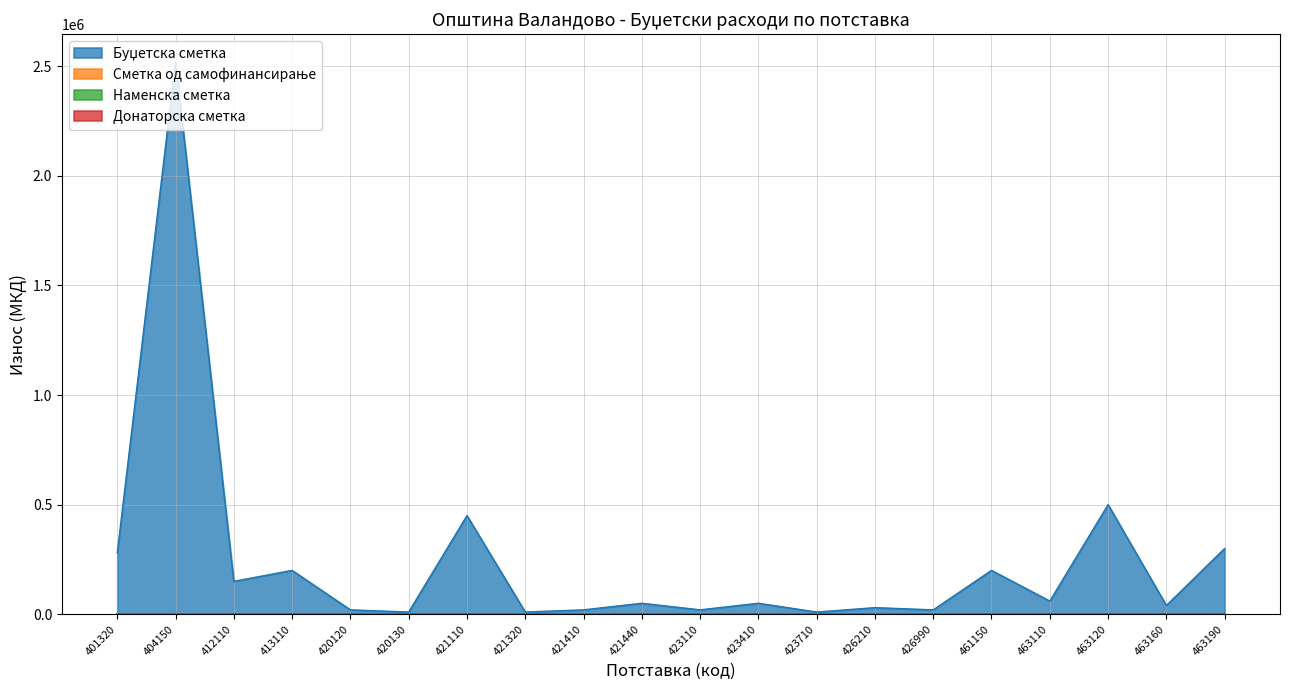

Reading left to right, transcribe all the data shown in this chart.

Буџетска сметка: 280000	2520000	150000	200000	20000	10000	450000	10000	20000	50000	20000	50000	10000	30000	20000	200000	60000	500000	40000	300000
Сметка од самофинансирање: 0	0	0	0	0	0	0	0	0	0	0	0	0	0	0	0	0	0	0	0
Наменска сметка: 0	0	0	0	0	0	0	0	0	0	0	0	0	0	0	0	0	0	0	0
Донаторска сметка: 0	0	0	0	0	0	0	0	0	0	0	0	0	0	0	0	0	0	0	0